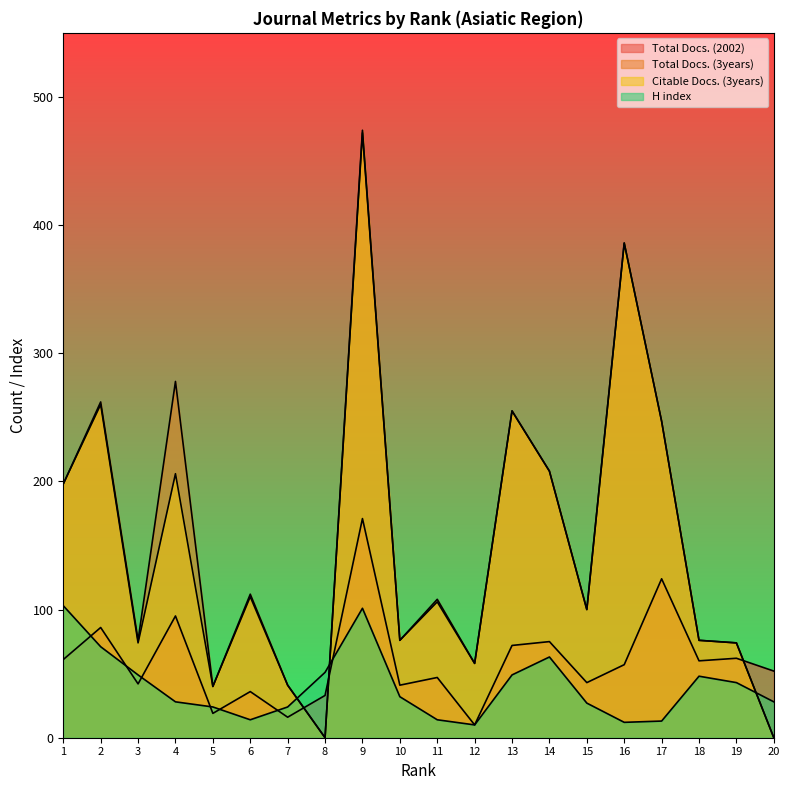

At how many categories does at least one series exceed 451?

1